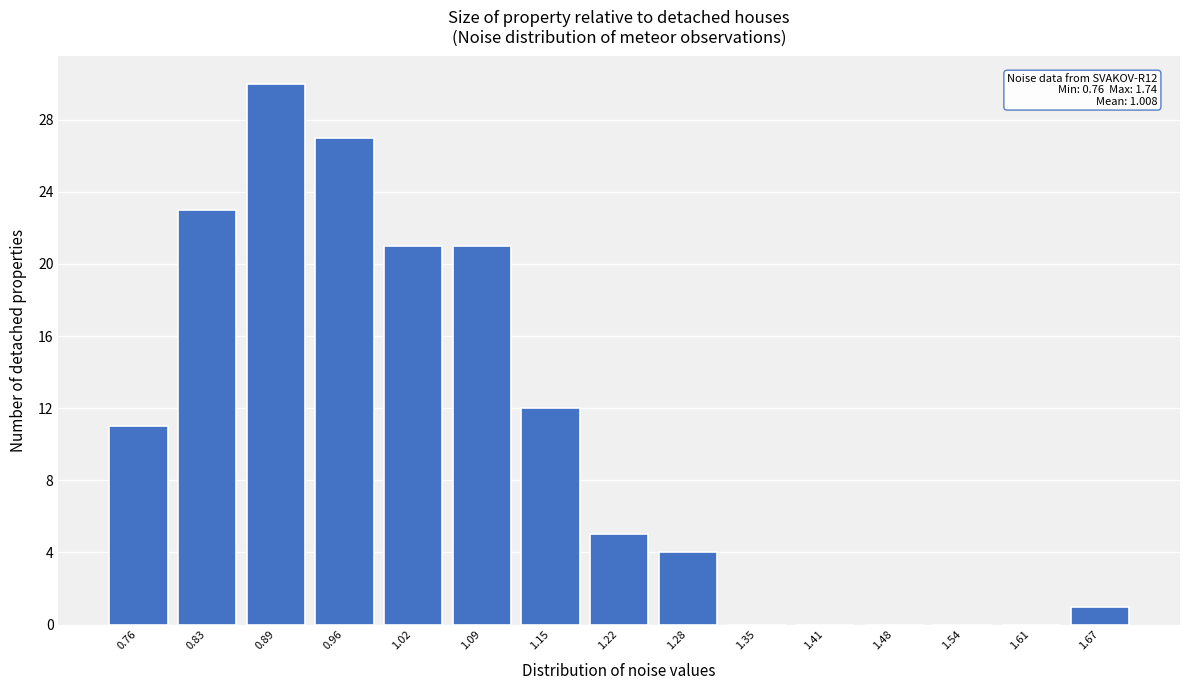

Reading right to left, extract all data points from this chart.

1.67=1	1.61=0	1.54=0	1.48=0	1.41=0	1.35=0	1.28=4	1.22=5	1.15=12	1.09=21	1.02=21	0.96=27	0.89=30	0.83=23	0.76=11